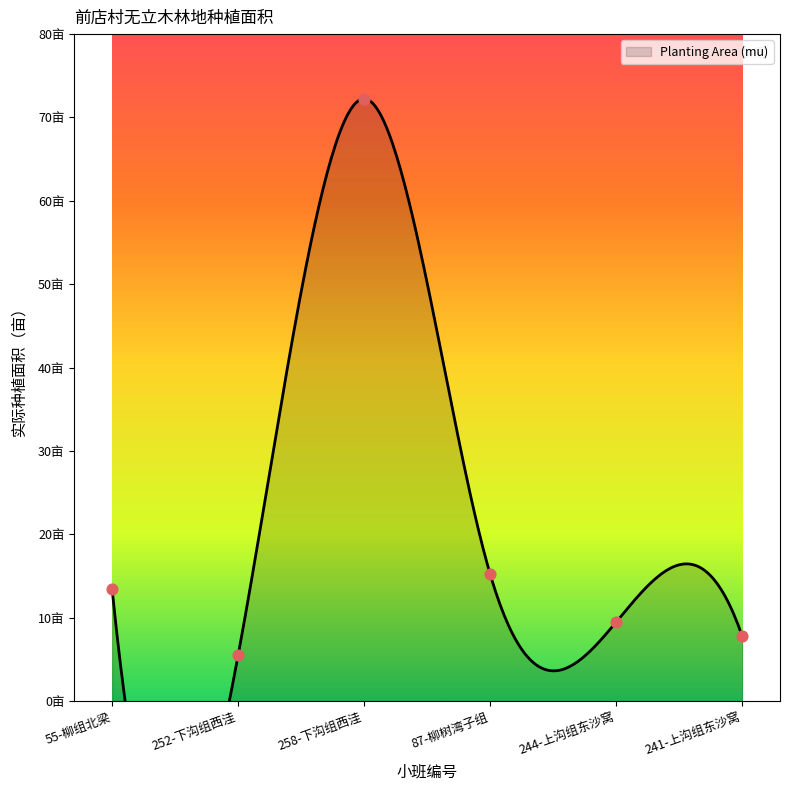

What is the ratio of the value at 252-下沟组西洼 to the value at 55-柳组北梁?

0.4